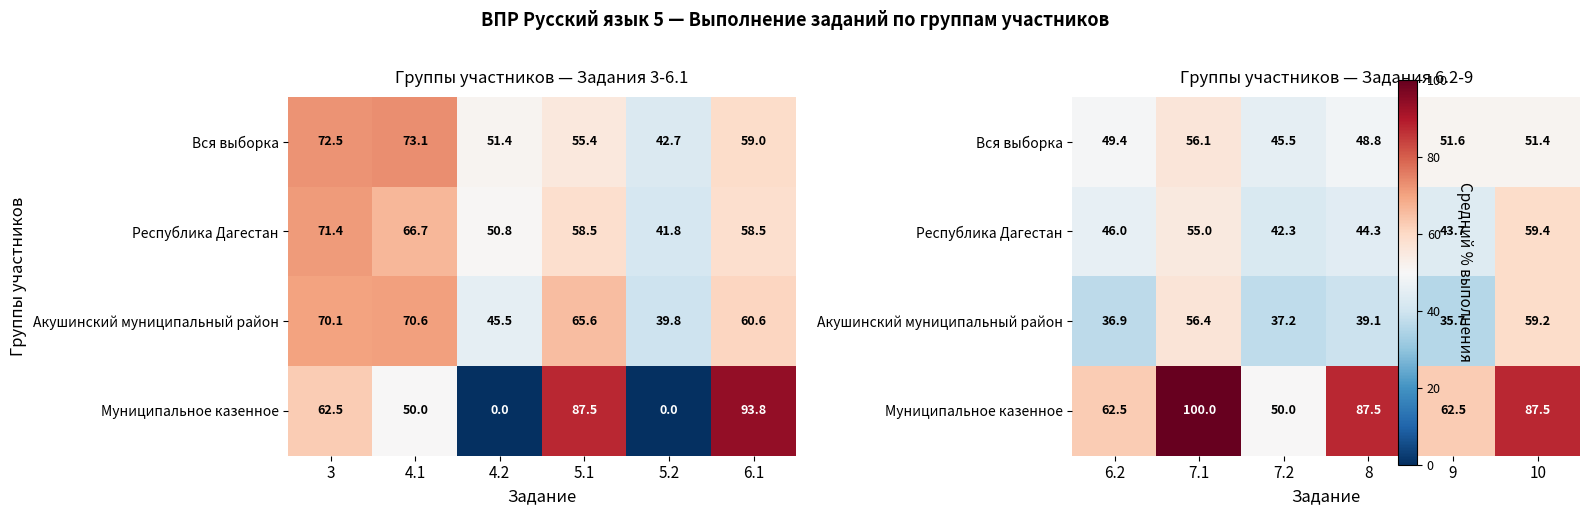

What is the difference between the maximum and minimum values in the Муниципальное казенное series?

50.0